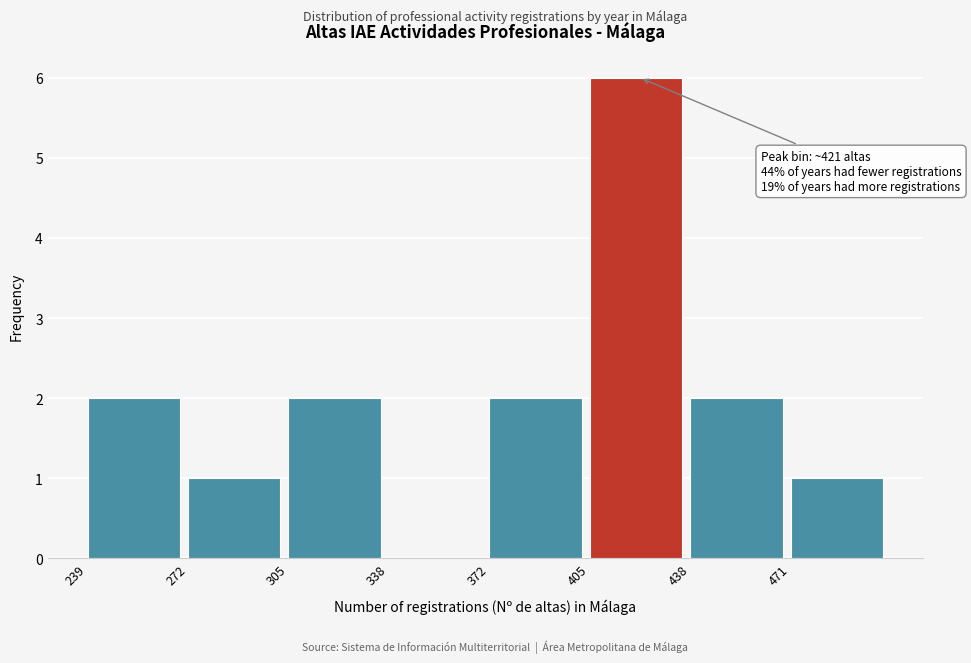

Which range on the x-axis has the tallest bar?

405 to 440